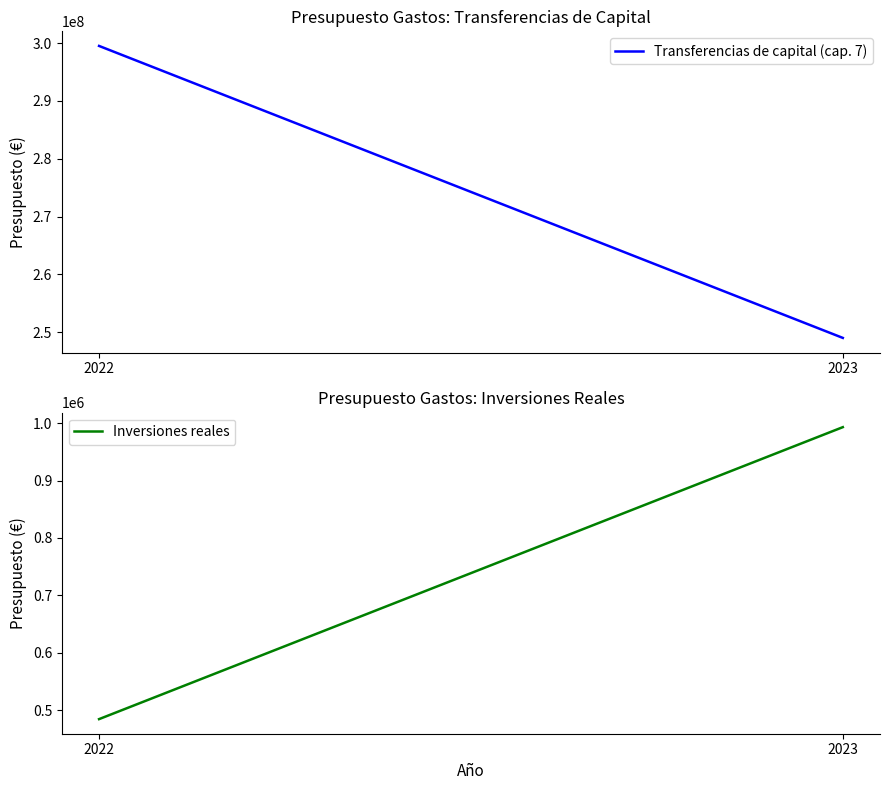

Which label corresponds to the smallest value in the chart?

2022